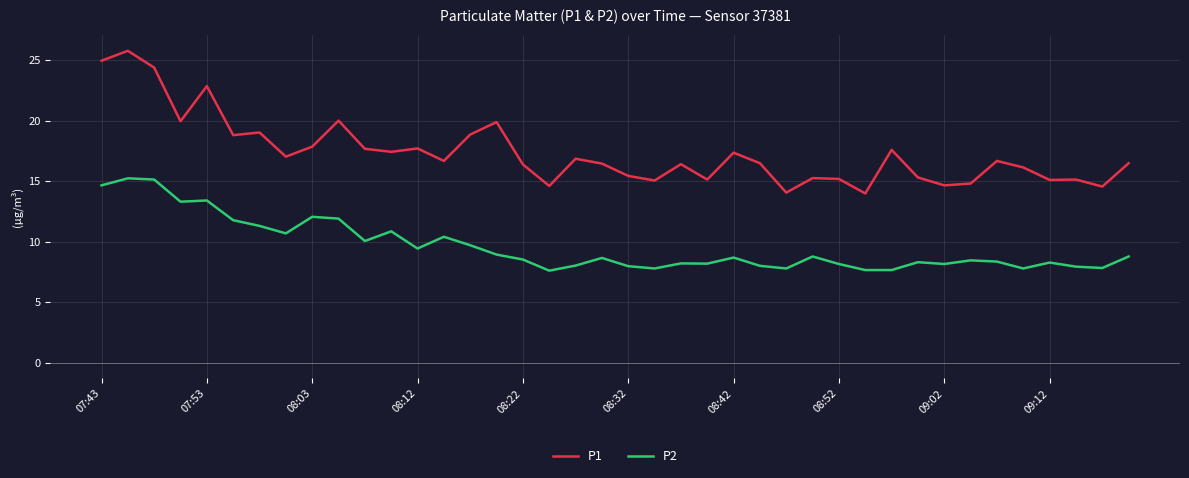

Which series has the largest range (max minus min)?

P1